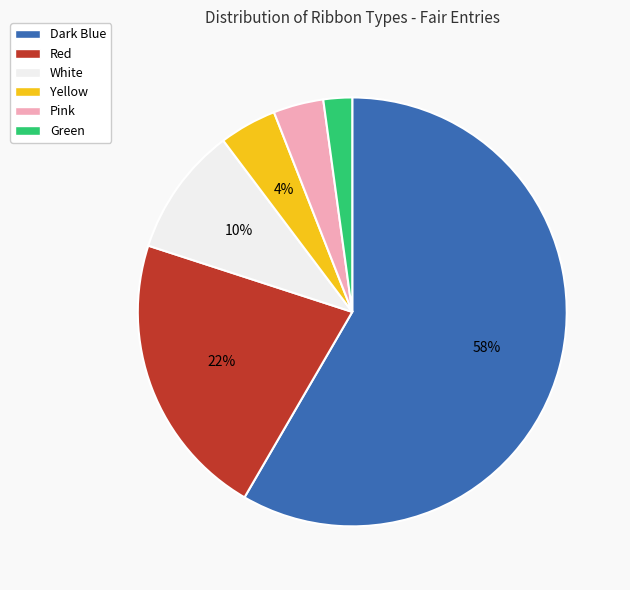

To the nearest percent, what percentage of the pie is Yellow?

4%